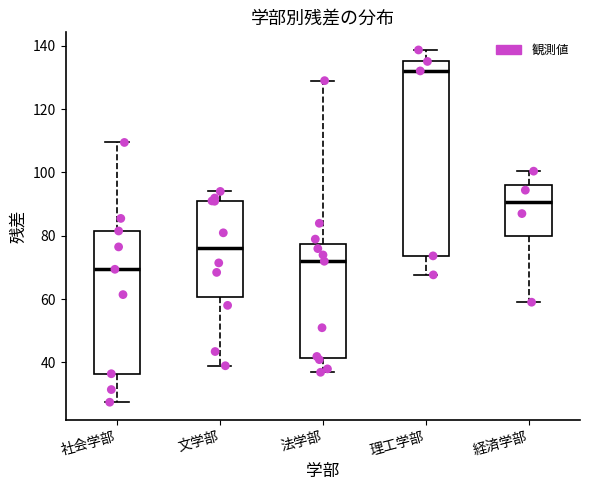

Which box's median line is the lowest?

社会学部